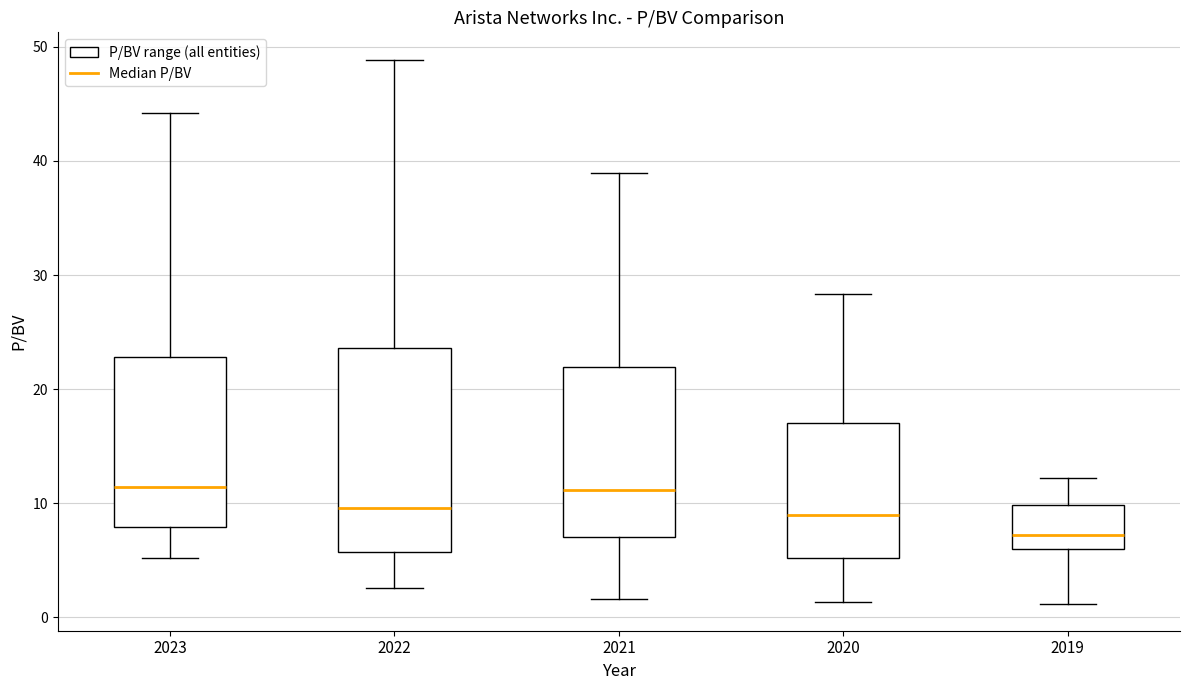

Comparing the boxes themselves (not the whiskers), which one is the tallest?

2022